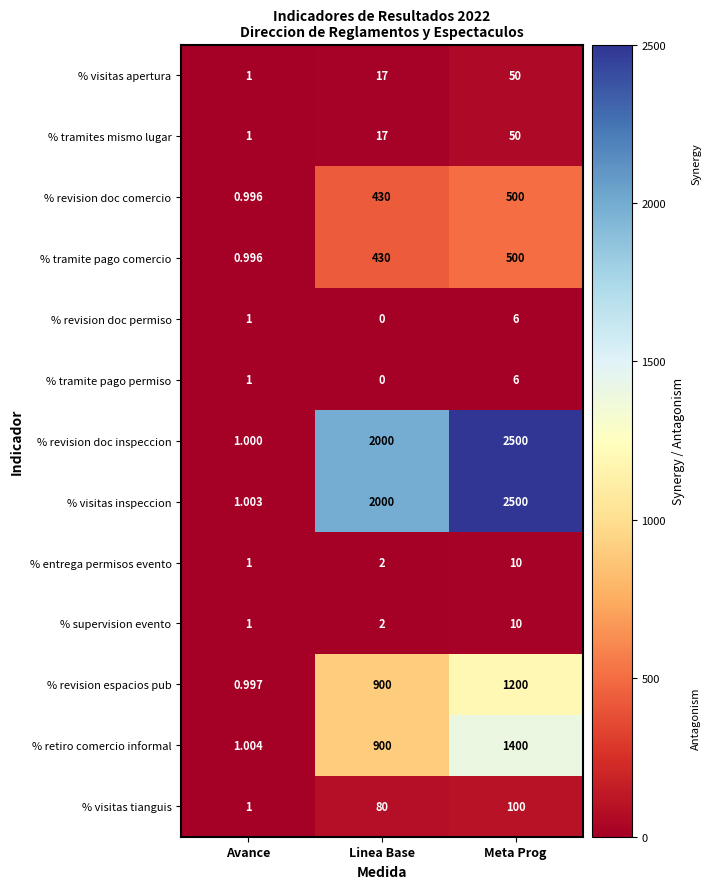

At which label does % revision doc permiso reach its minimum?

Linea Base